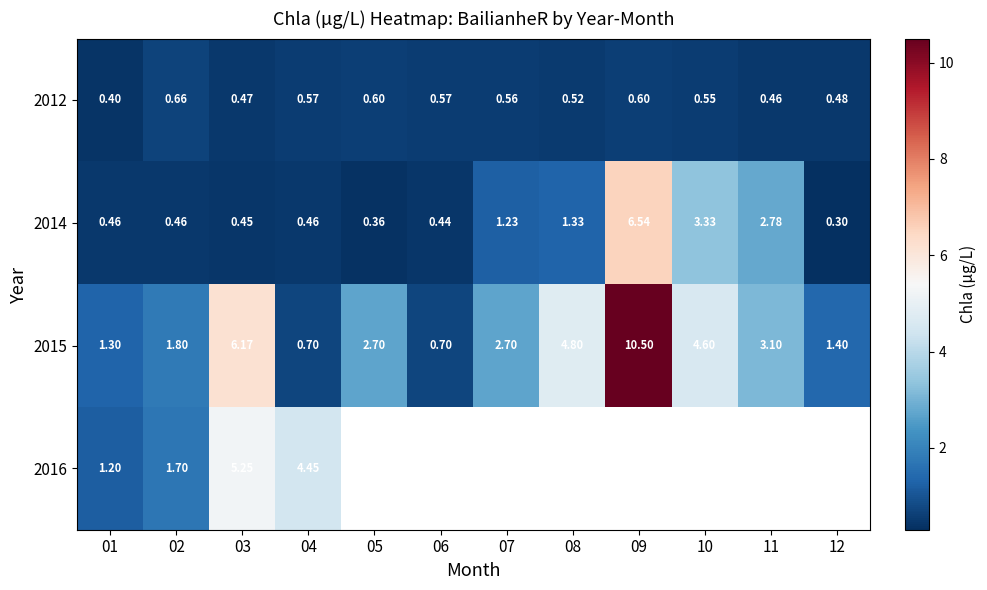

Is the value of 2015 at 07 greater than the value of 2012 at 09?

Yes